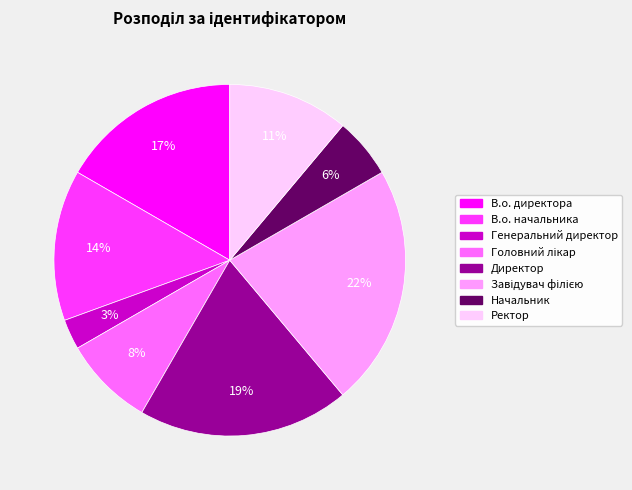

Does any single category account for the majority?

No